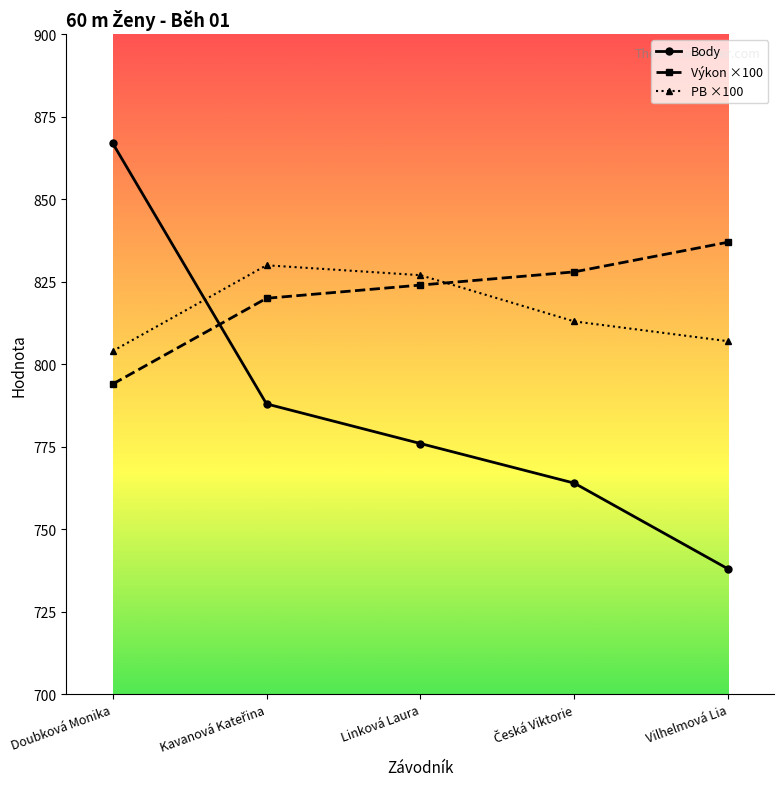

Which series has the widest spread of values?

Body